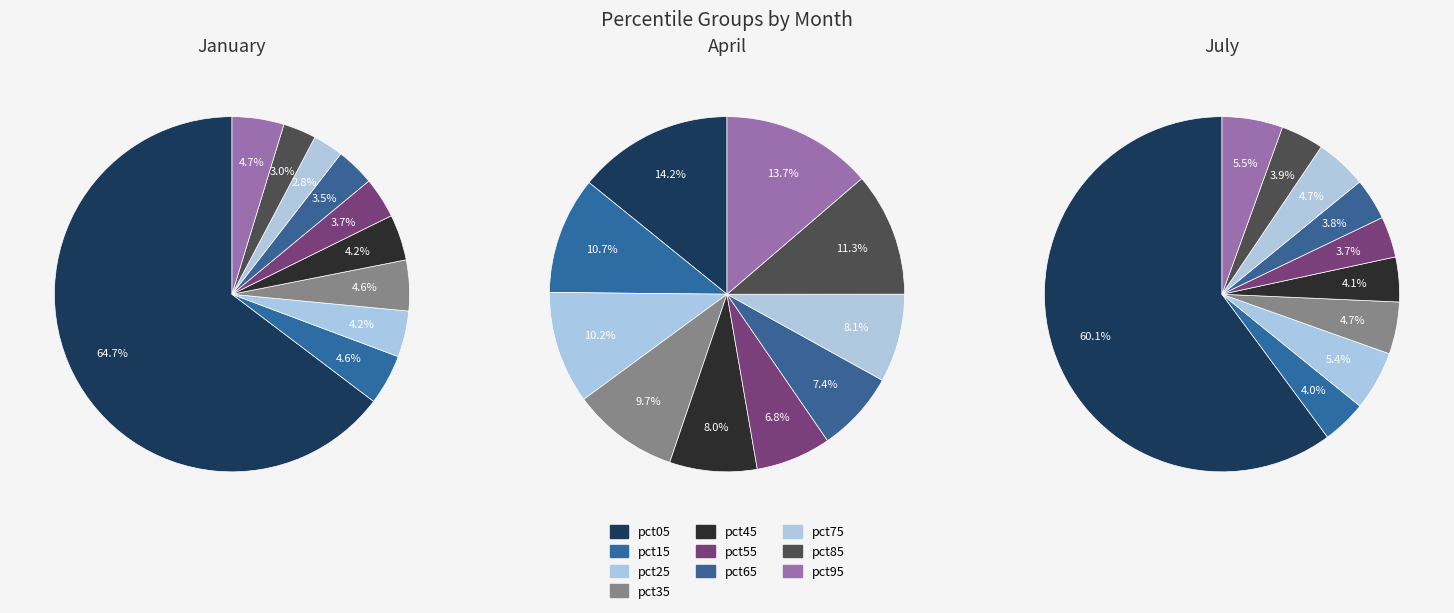

What percentage is NOT represented by pct75?

97.2%